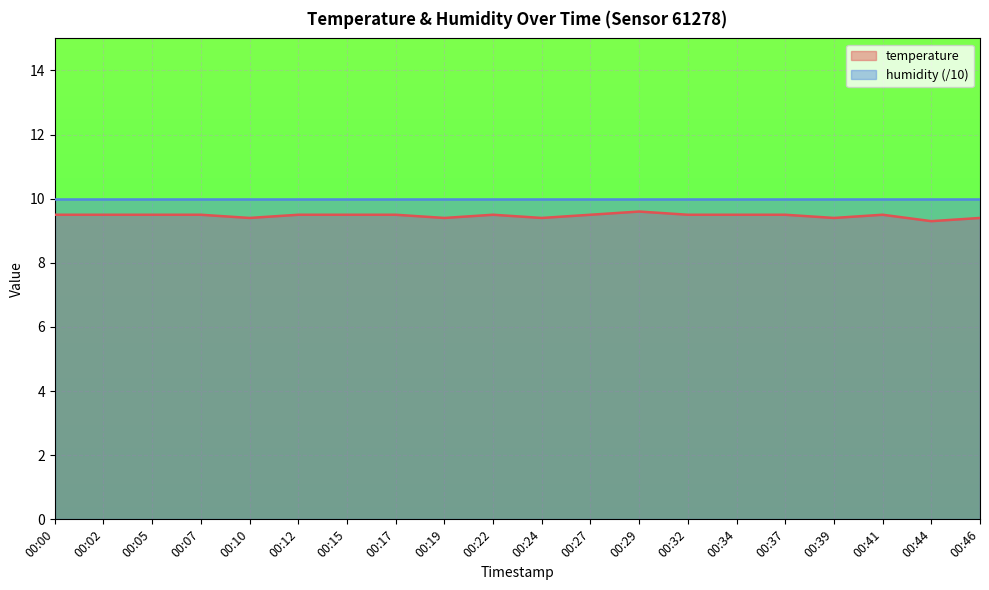

The chart shows a value of 4.5 at 00:07. True or false?

False